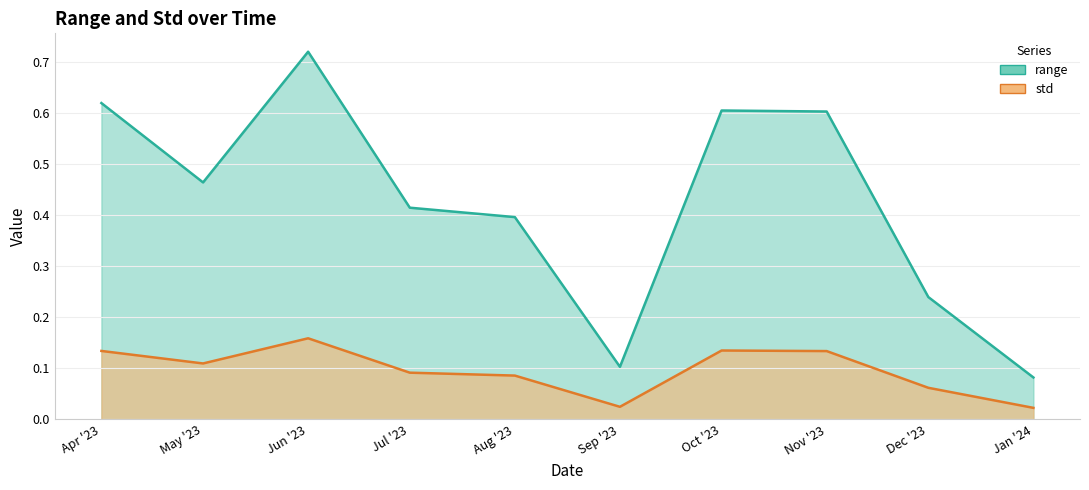

What is the label of the 3rd point from the right?

Nov '23